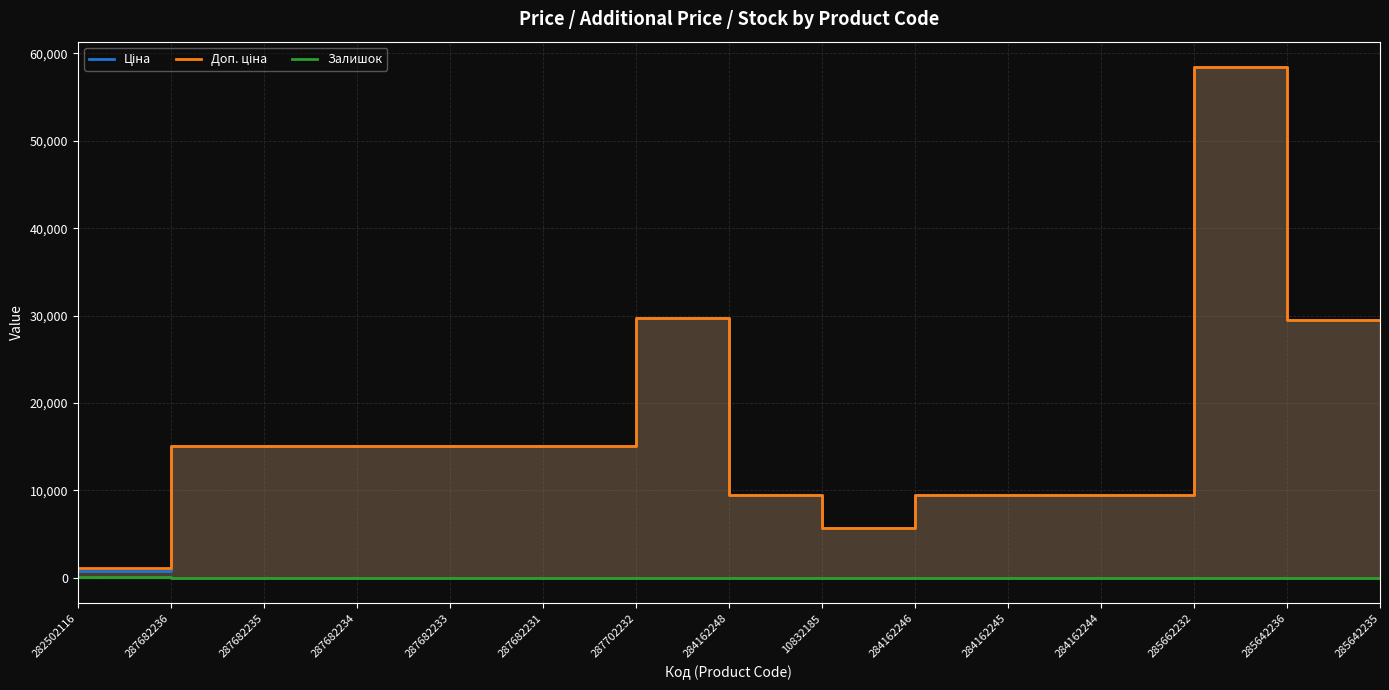

What is the difference between the highest and lowest values at 285642235?

29478.5